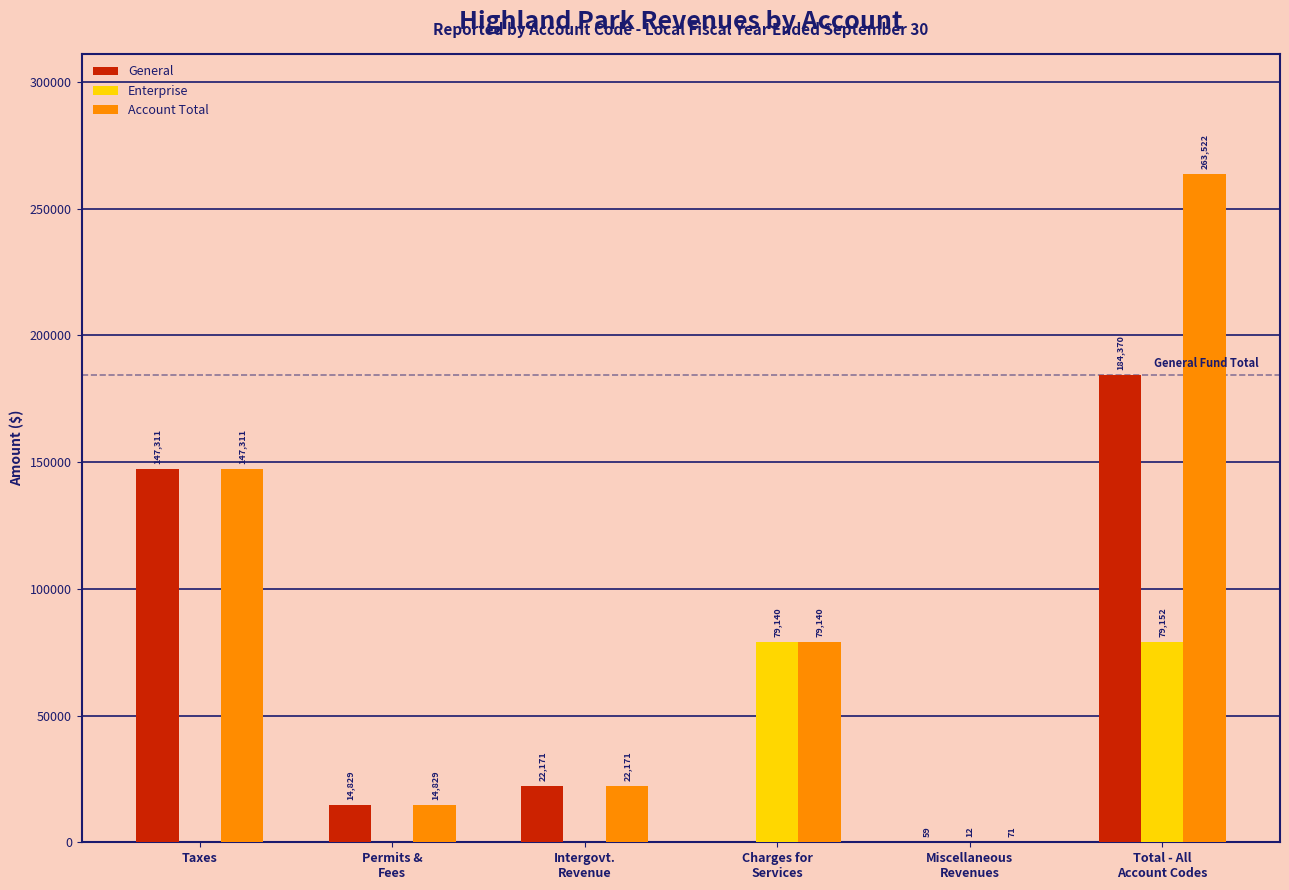

At which label is General closest to 92185?

Taxes